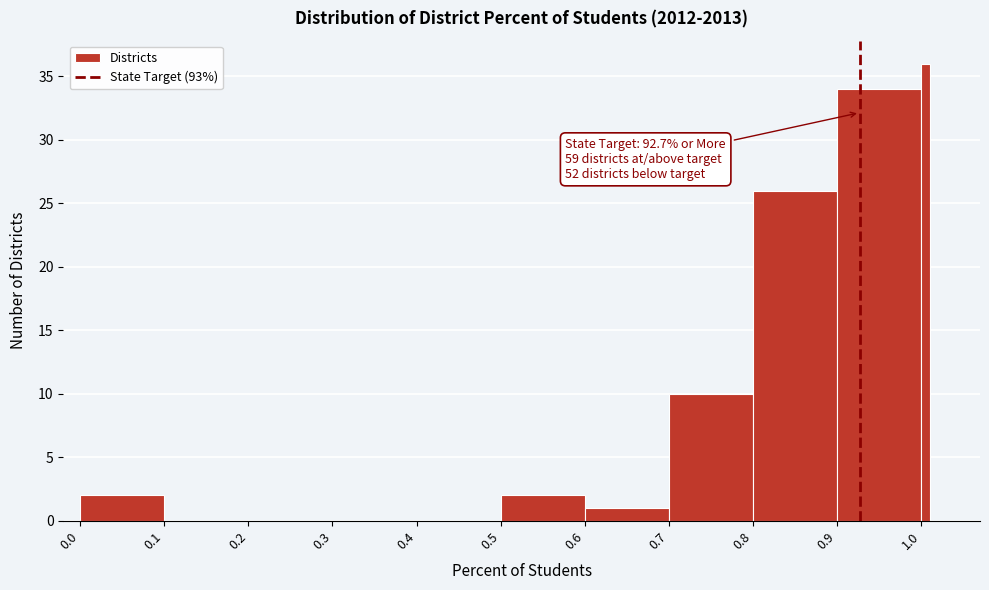

Read against the x-axis, roughly where is the centre of the tallest bar?

1.01